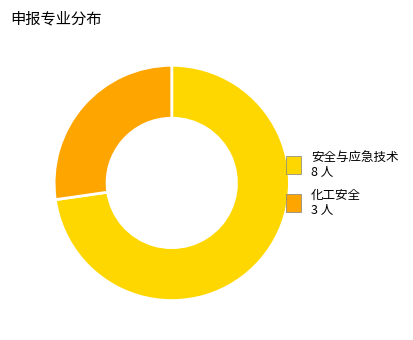

Which category has the smallest portion of the pie?

化工安全